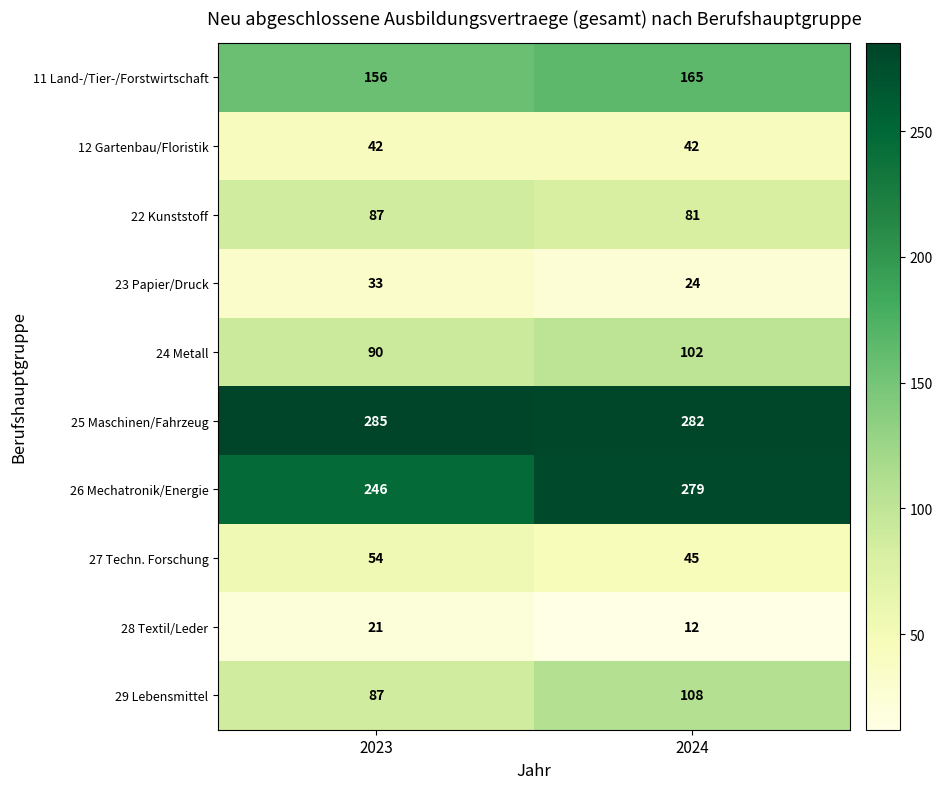

What is the sum of all 23 Papier/Druck values?

57